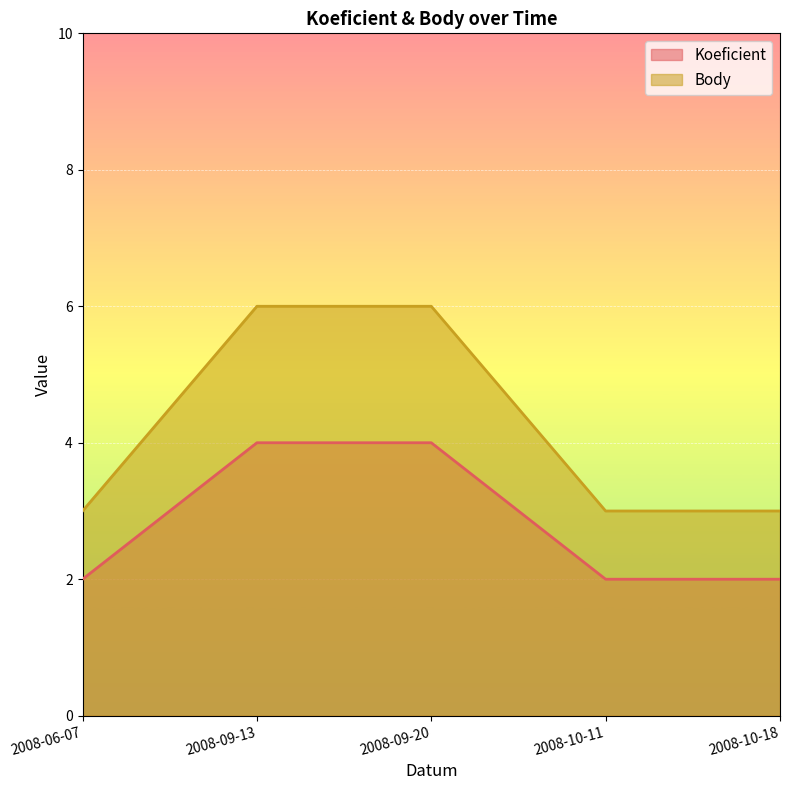

The Body series shows 3 at 2008-09-13. True or false?

False